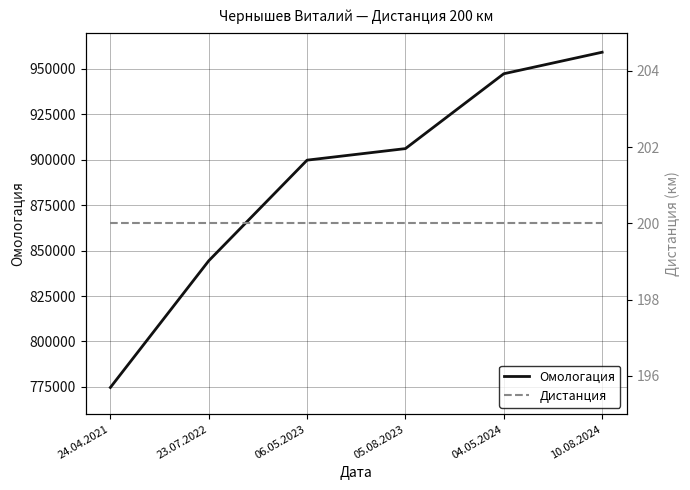

Which category has the highest value in the Дистанция series?

24.04.2021